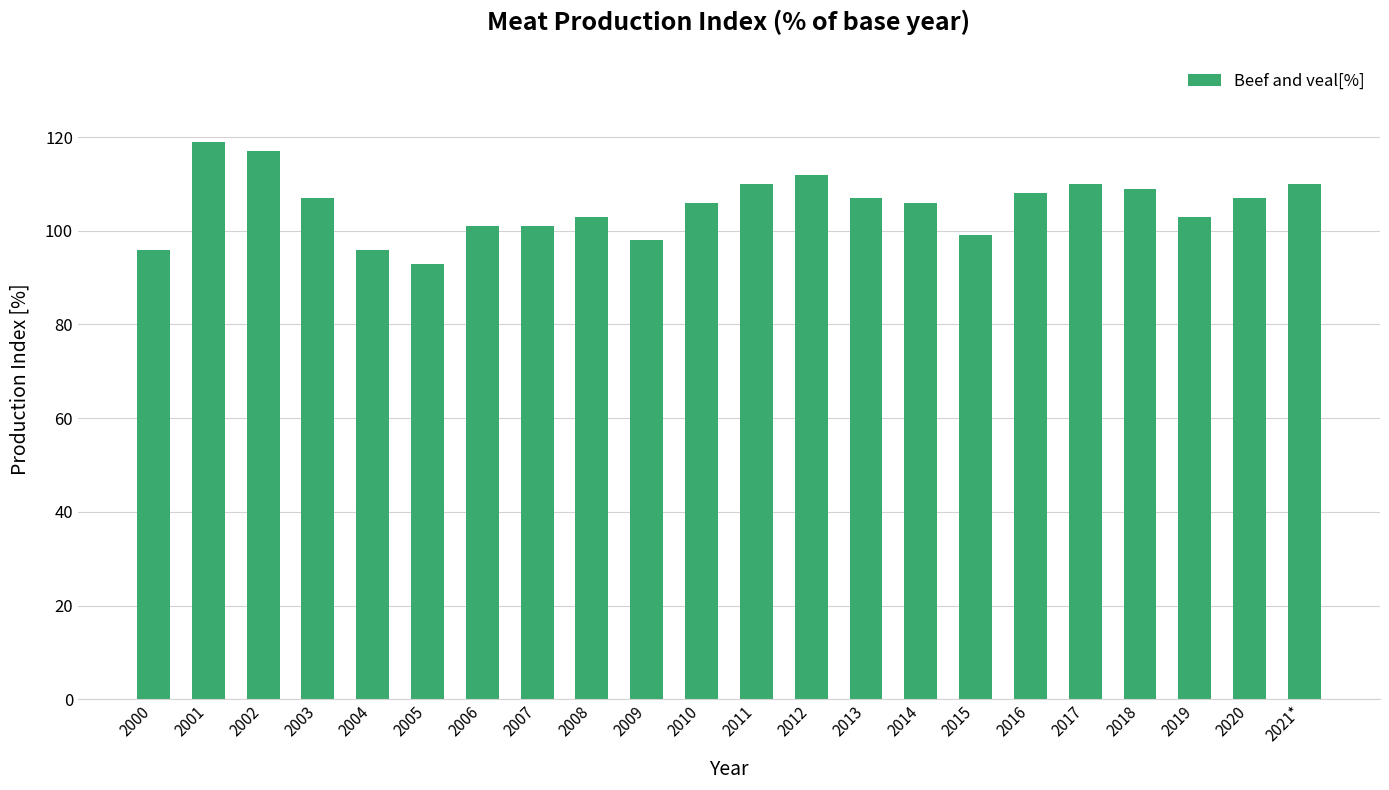

What is the difference between the second highest and minimum values?

24